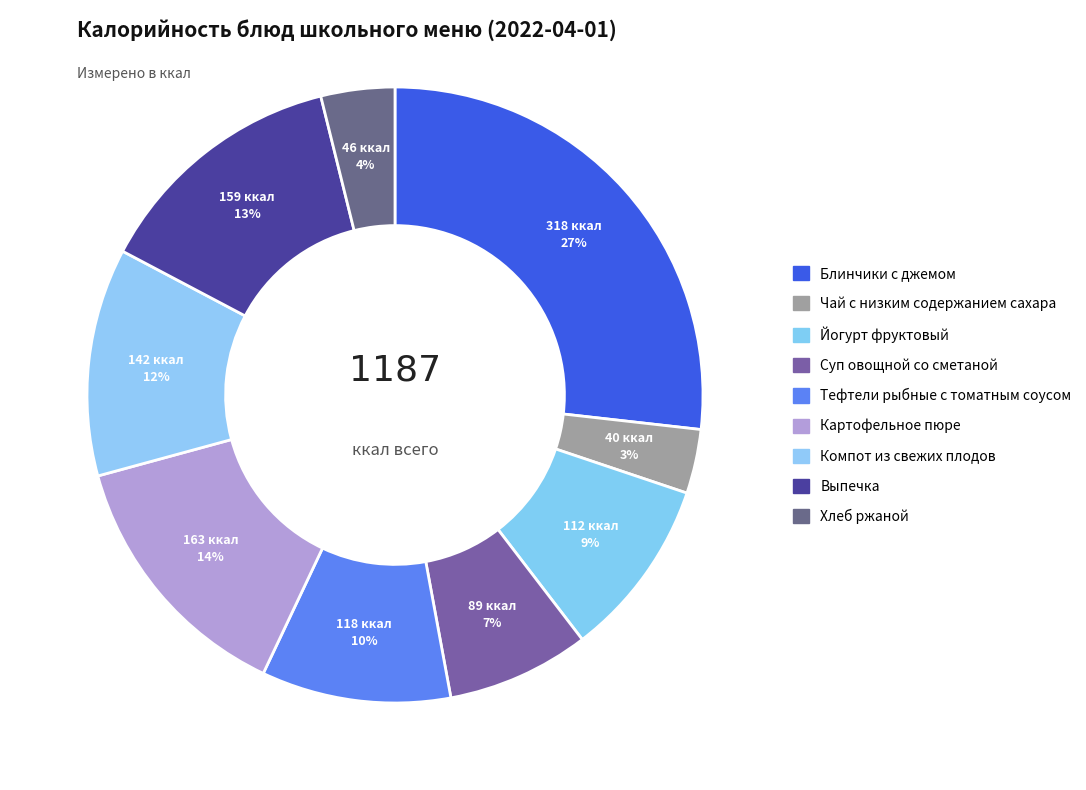

Count the number of slices in the pie.

9